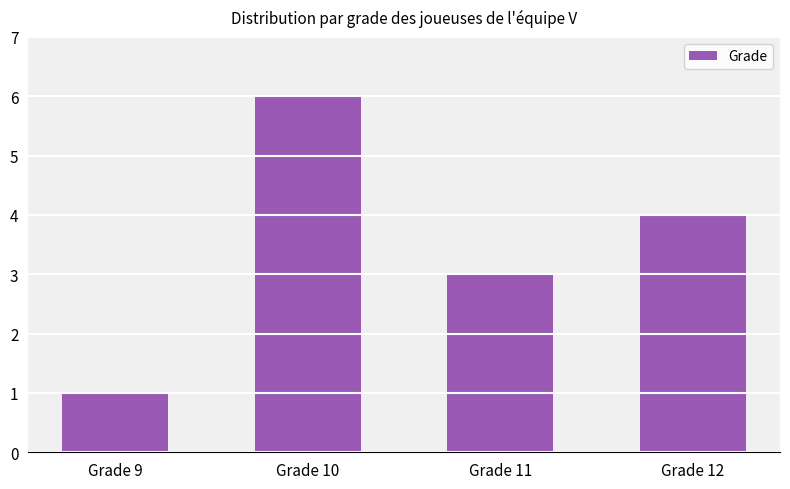

Which has a higher value, Grade 12 or Grade 10?

Grade 10